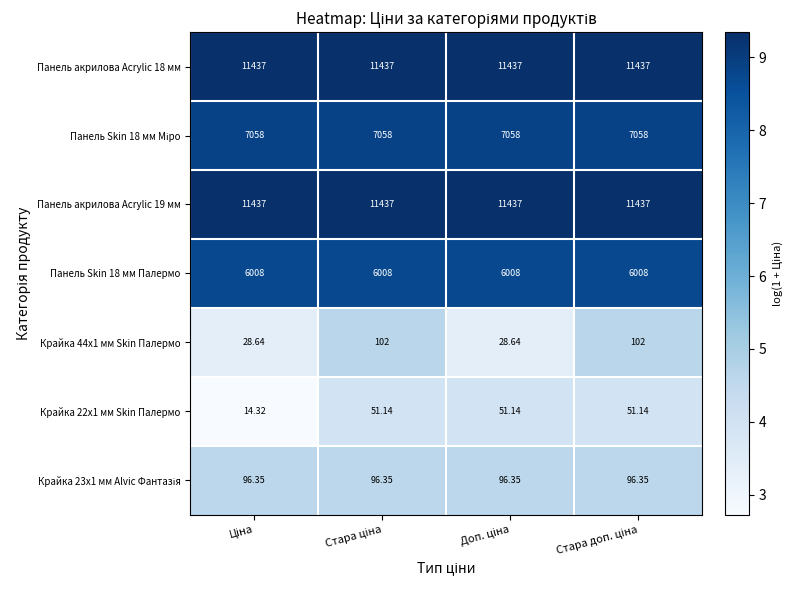

Between Ціна and Доп. ціна, which series saw the biggest shift?

Крайка 22x1 мм Skin Палермо